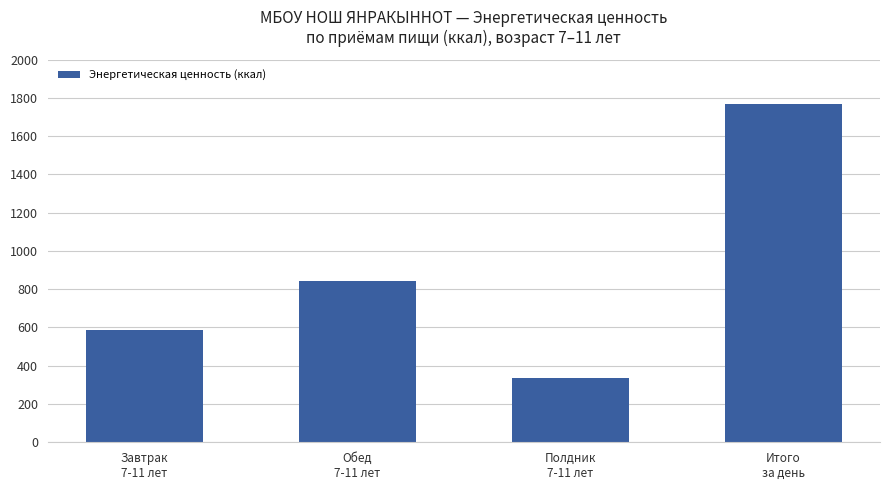

What is the maximum value shown in the chart?

1766.0